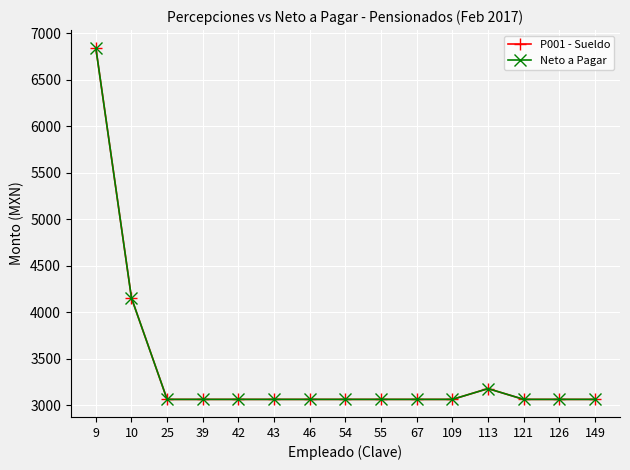

Is this an area chart (filled region under the line)?

No